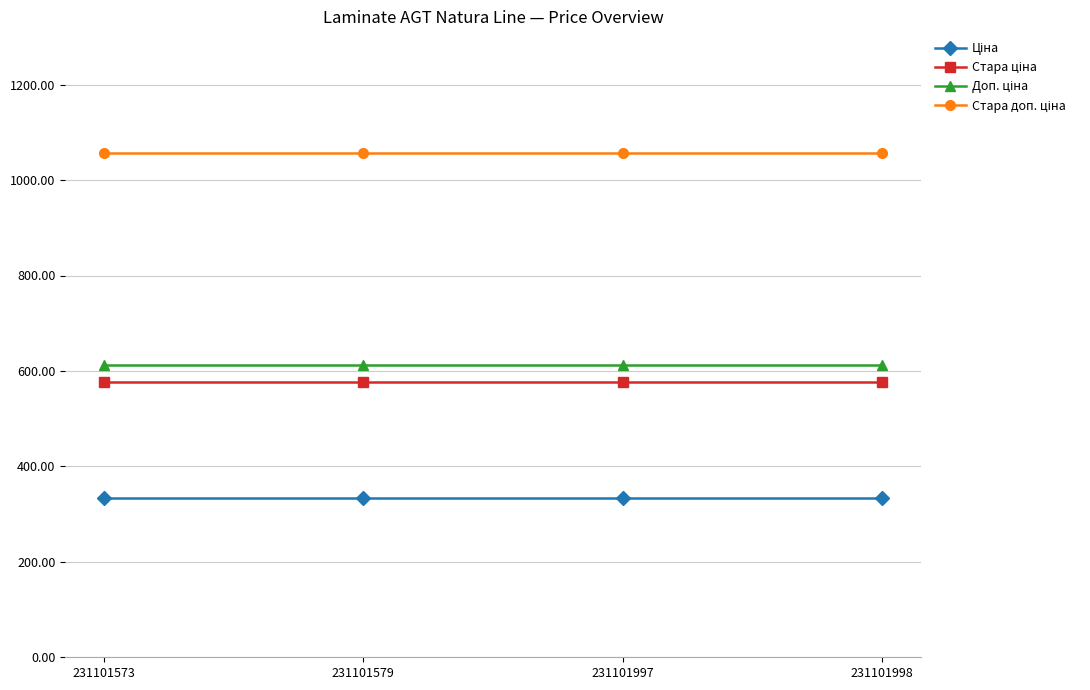

What is the spread (max minus min) of values at 231101573?

722.8